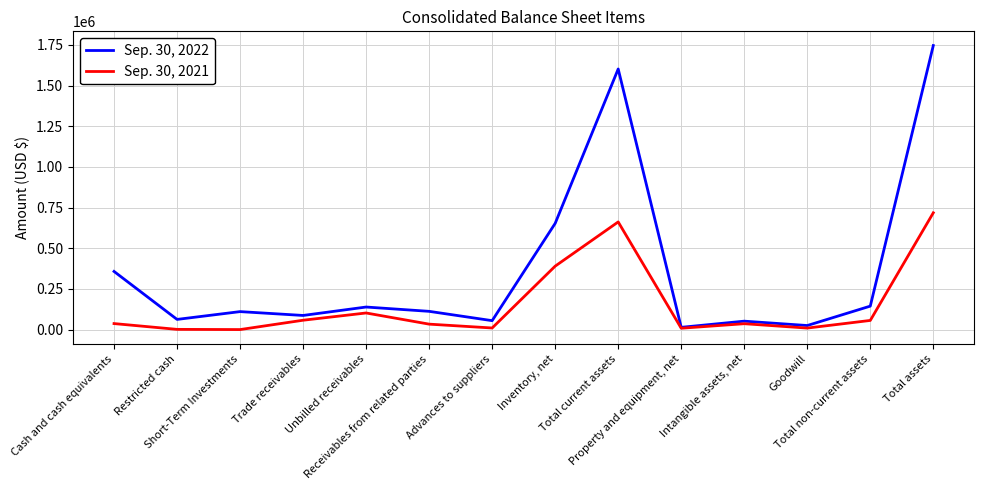

Does the chart have visible grid lines?

Yes